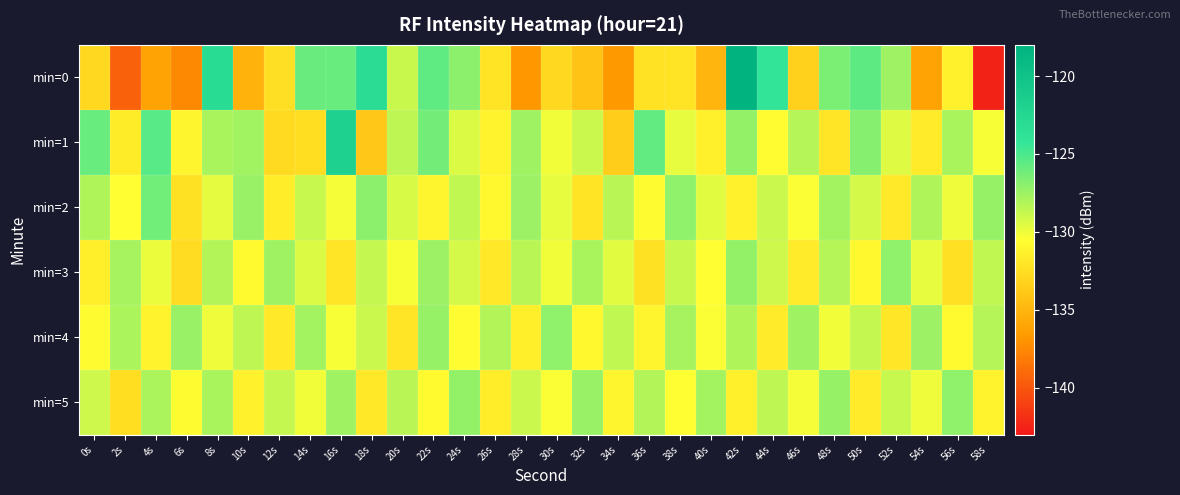

At which category is the sum across all series the highest?

42s